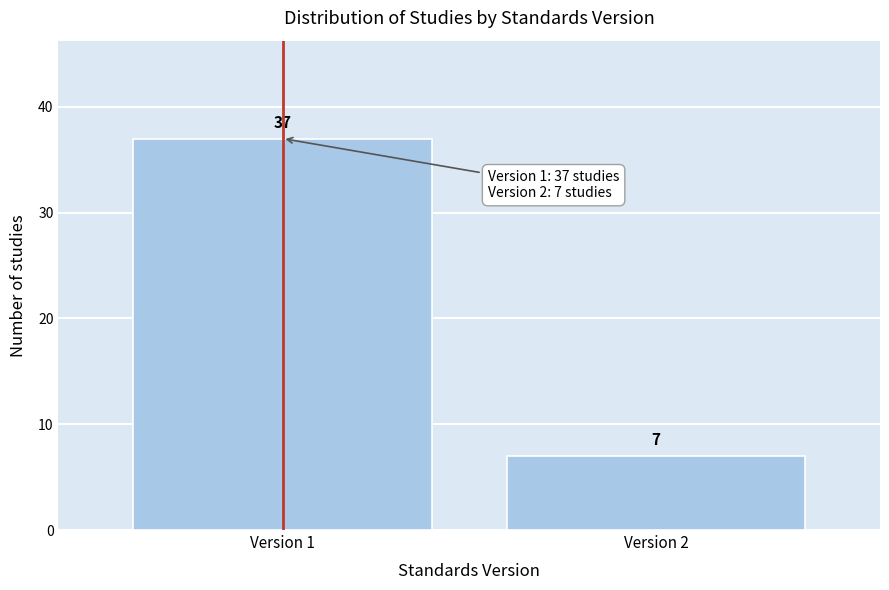

Reading left to right, extract all data points from this chart.

37	7